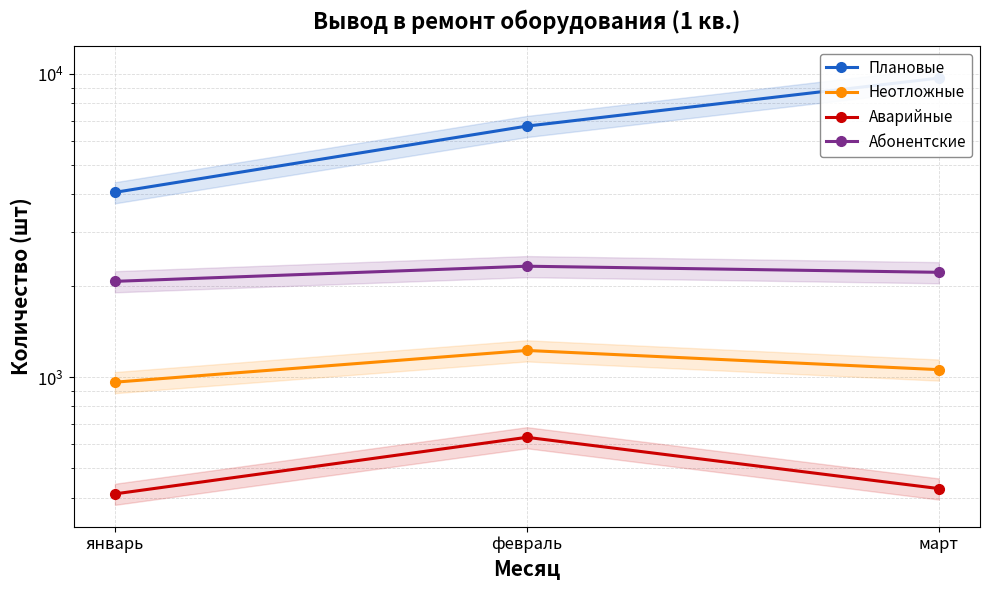

Reading left to right, what are all the values shown in this chart?

Плановые: 4064	6720	9676
Неотложные: 962	1224	1058
Аварийные: 412	633	429
Абонентские: 2068	2320	2215